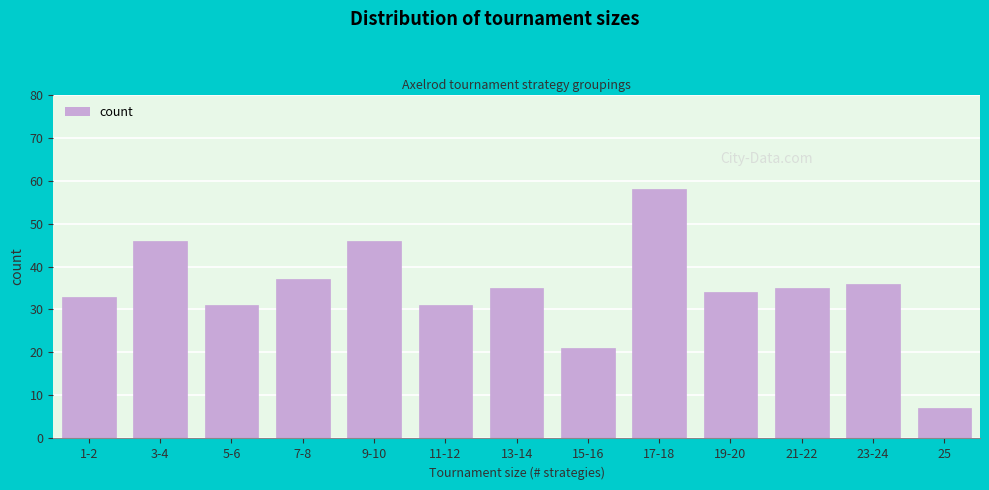

Reading left to right, extract all data points from this chart.

33	46	31	37	46	31	35	21	58	34	35	36	7